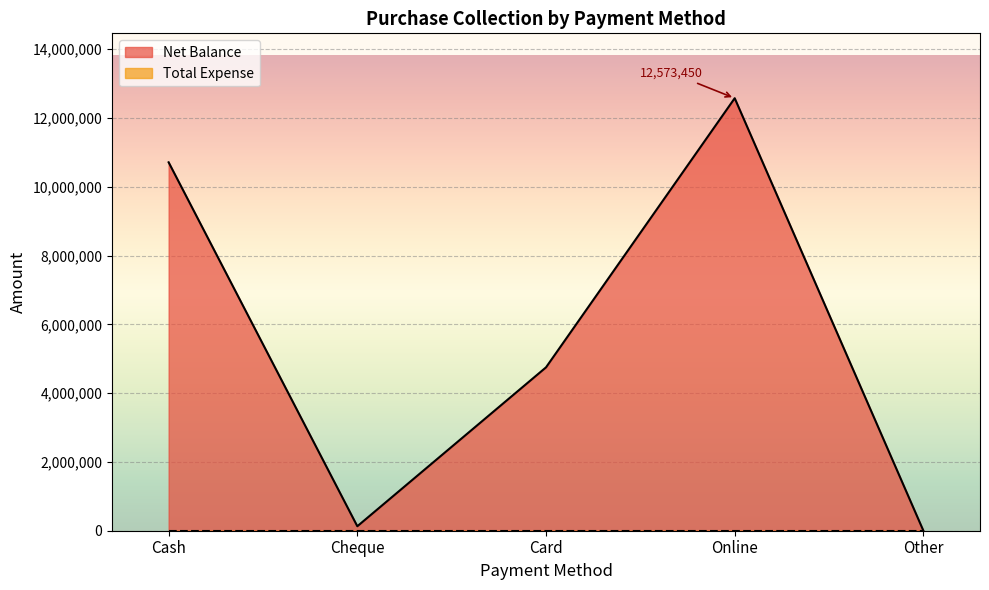

True or false: there are more than 2 points higher than both neighbors.

False